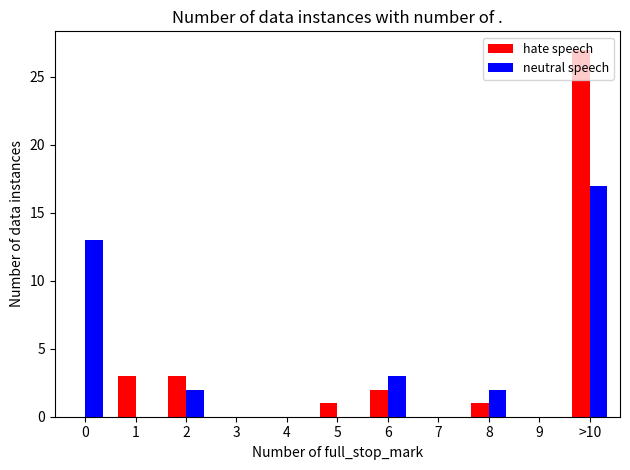

At which category is the sum across all series the highest?

>10